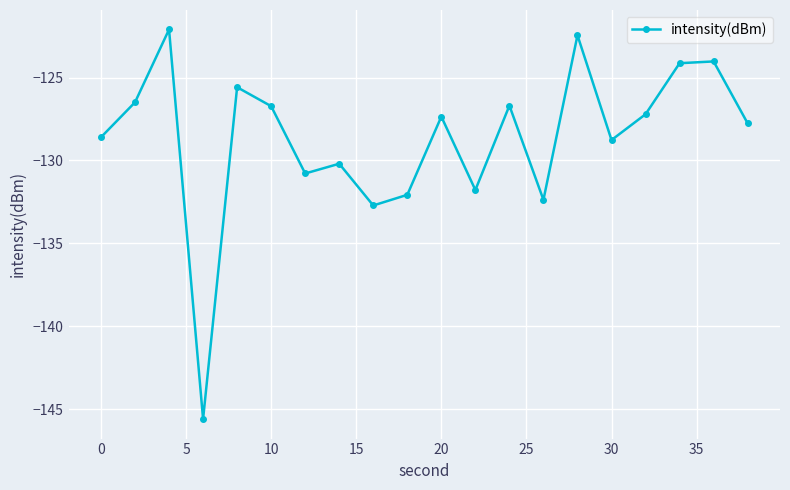

Reading right to left, what are all the values shown in this chart?

-127.8	-124.0	-124.1	-127.2	-128.8	-122.5	-132.4	-126.7	-131.8	-127.4	-132.1	-132.7	-130.2	-130.8	-126.7	-125.6	-145.6	-122.1	-126.5	-128.6